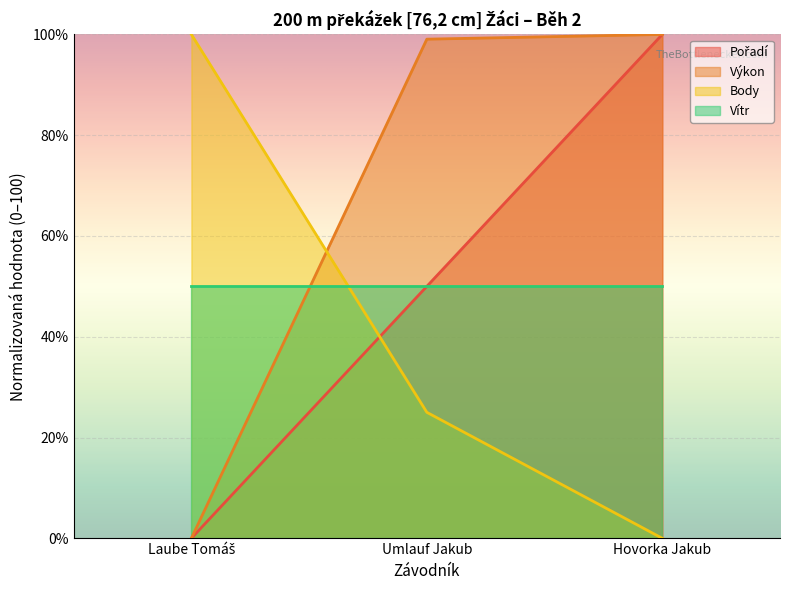

Which series has the largest total across all categories?

Výkon